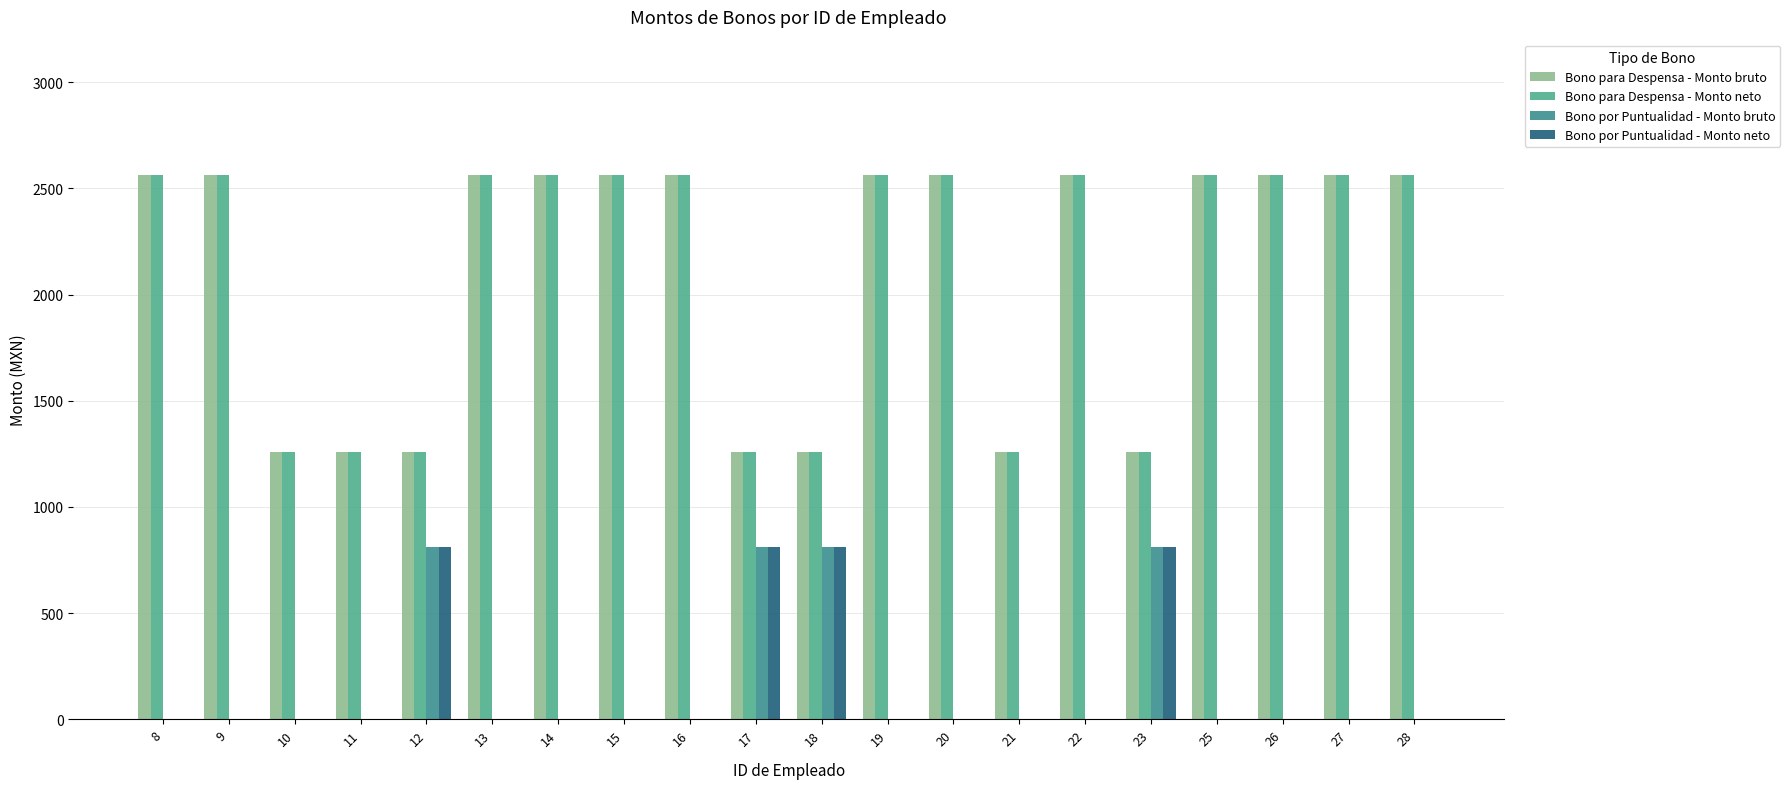

Is it true that Bono para Despensa - Monto neto equals 3999 at 22?

False